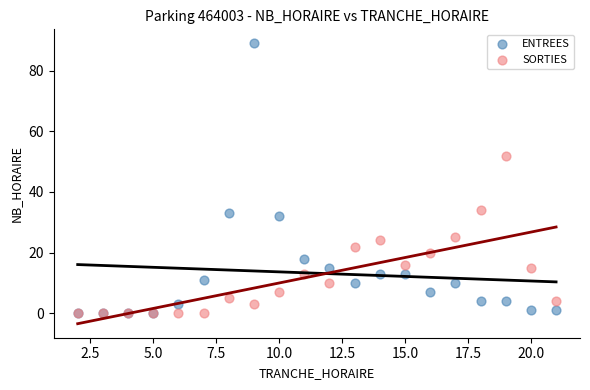

In the ENTREES series, what Y value is closest to 44?

33